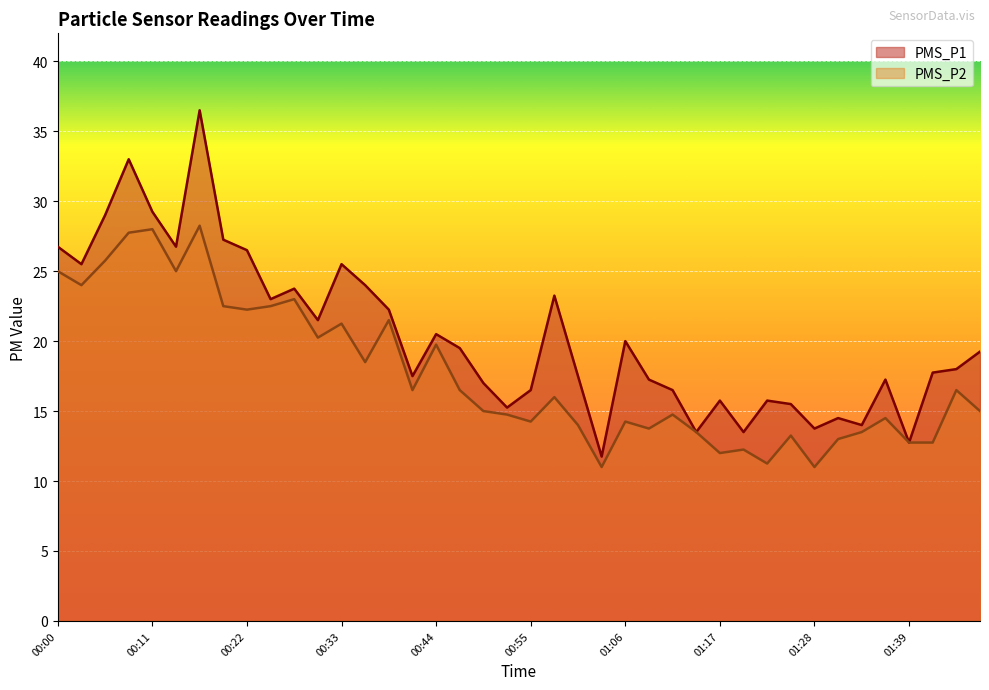

The value of PMS_P2 at 01:03 is 15.8. True or false?

False